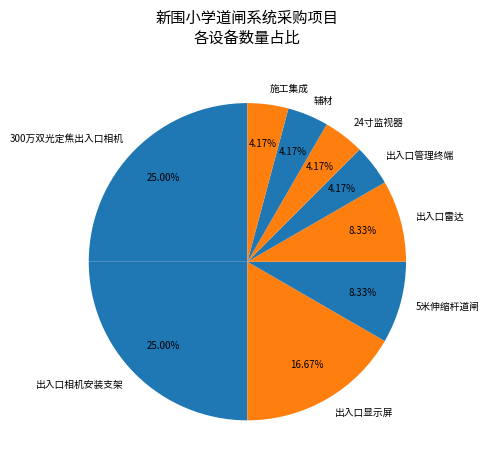

To the nearest percent, what is the difference between the largest and smallest slice percentages?

21%